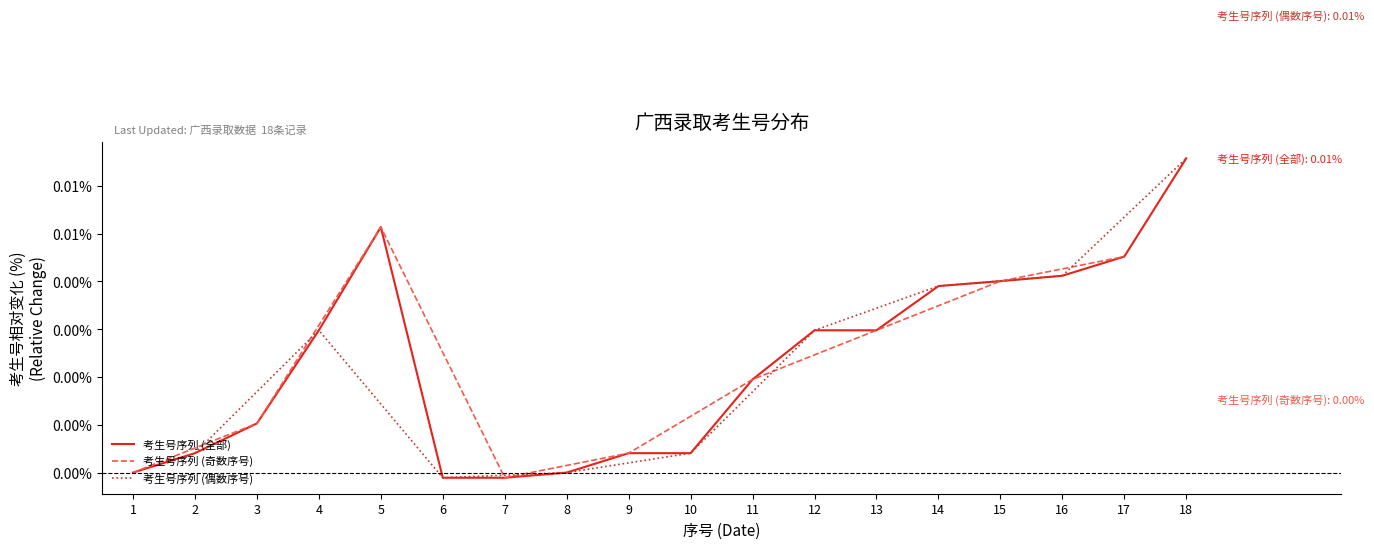

Where is the first local maximum?

5